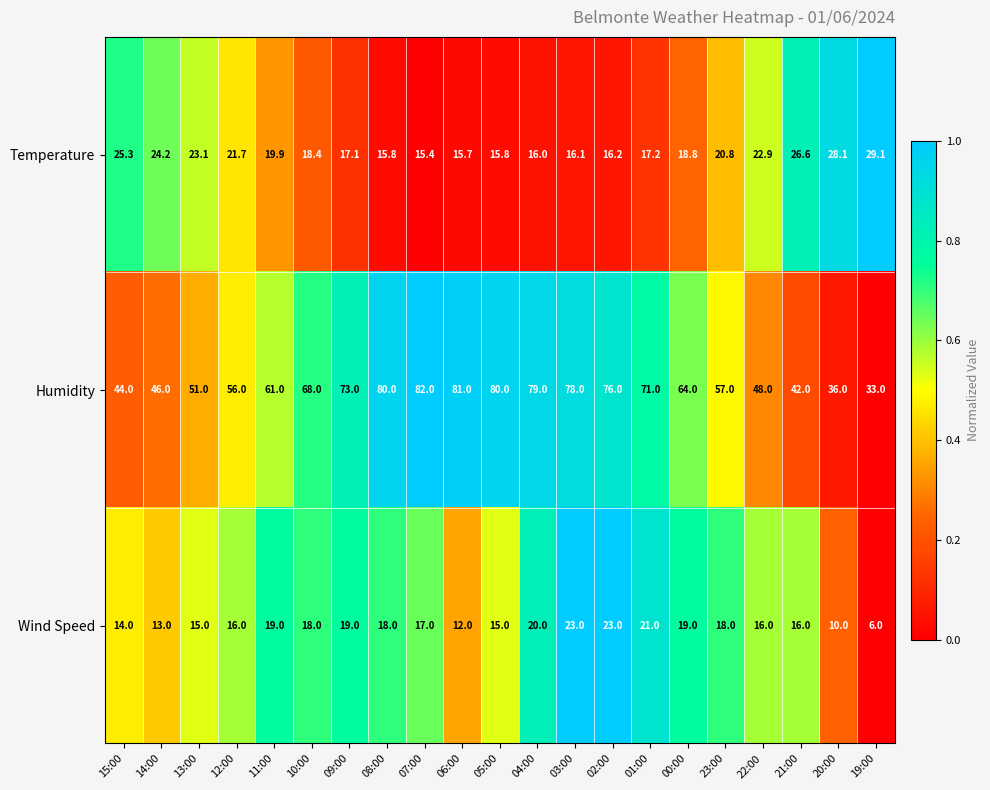

Rank the series by their maximum value, from highest to lowest.

Humidity, Temperature, Wind Speed